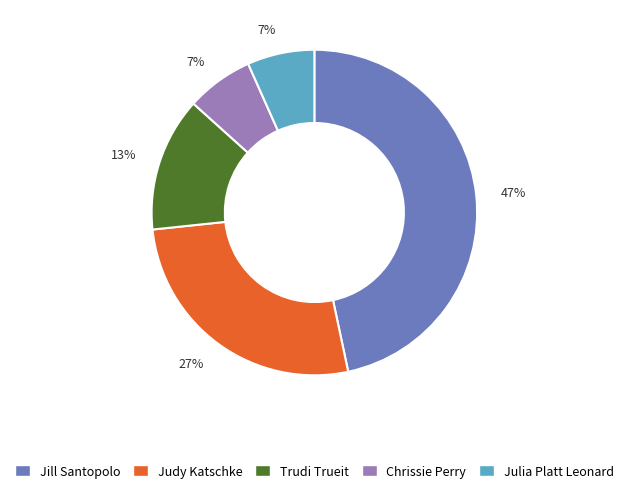

To the nearest percent, what is the average slice percentage?

20%